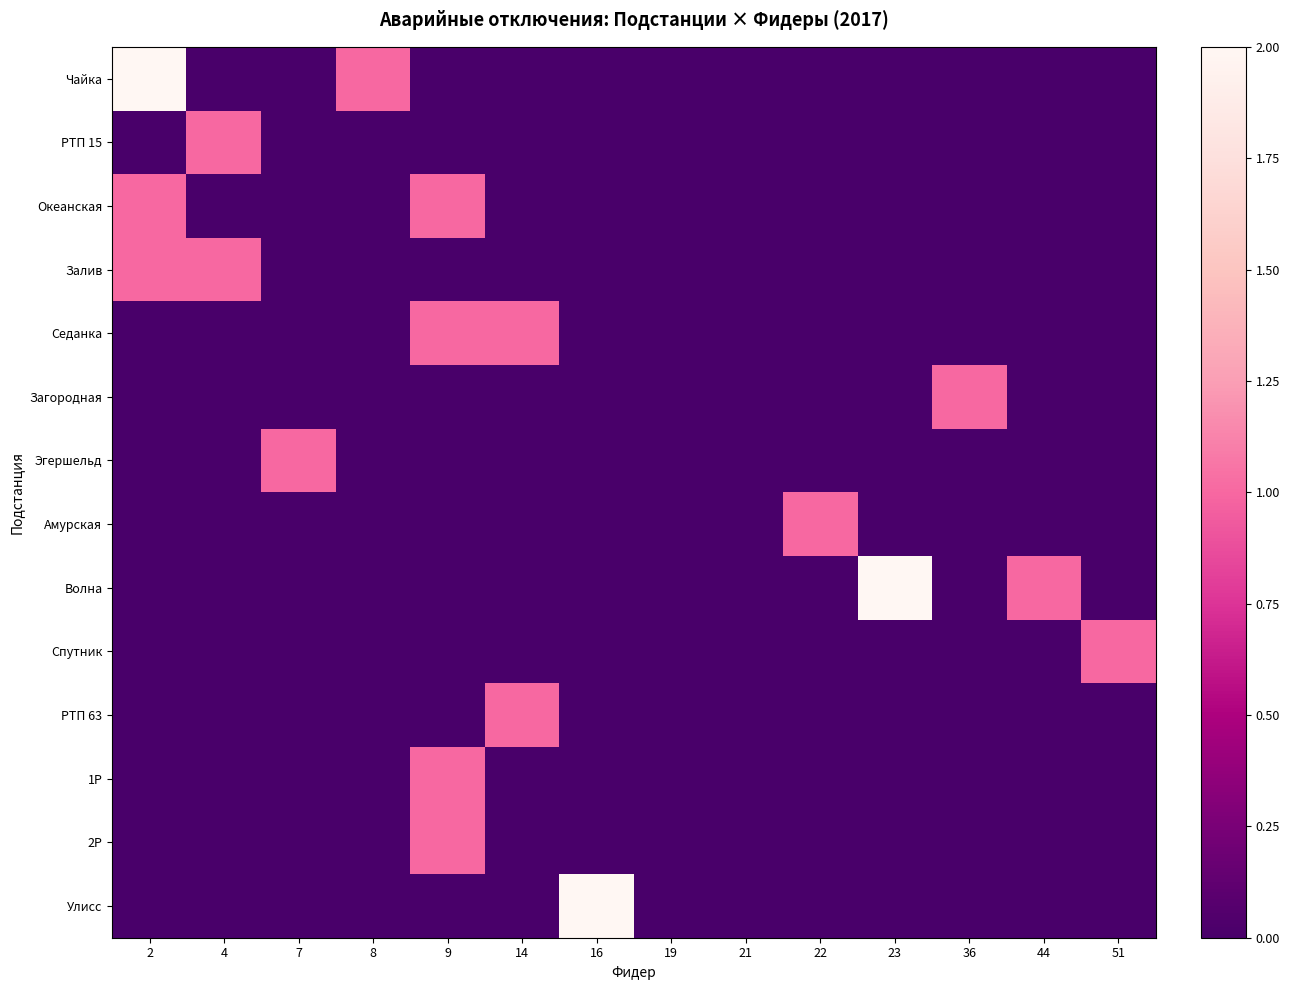

Which series has the largest range (max minus min)?

Чайка